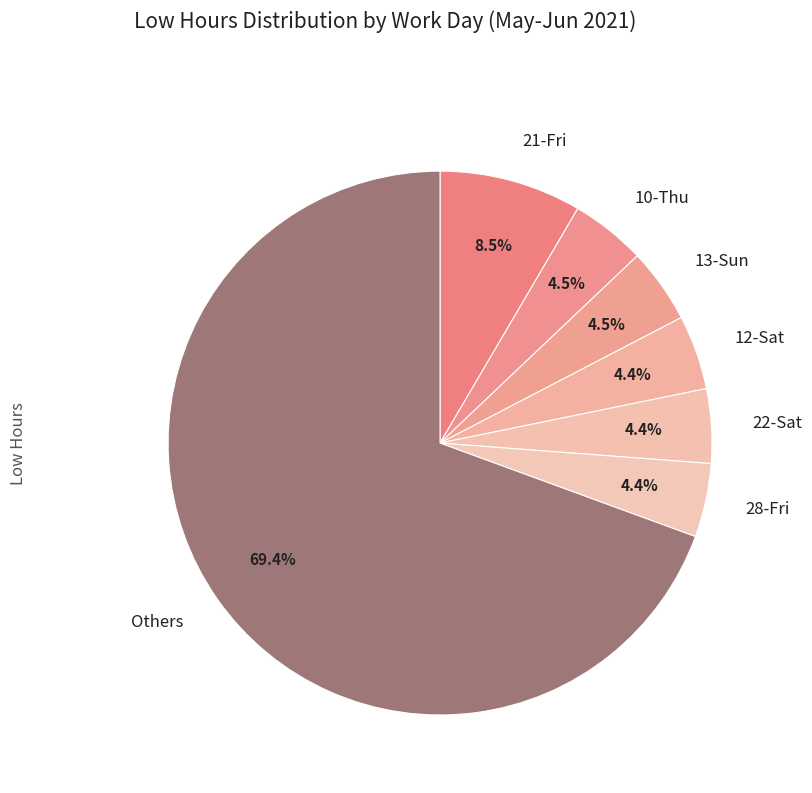

Which category has the biggest portion of the pie?

Others